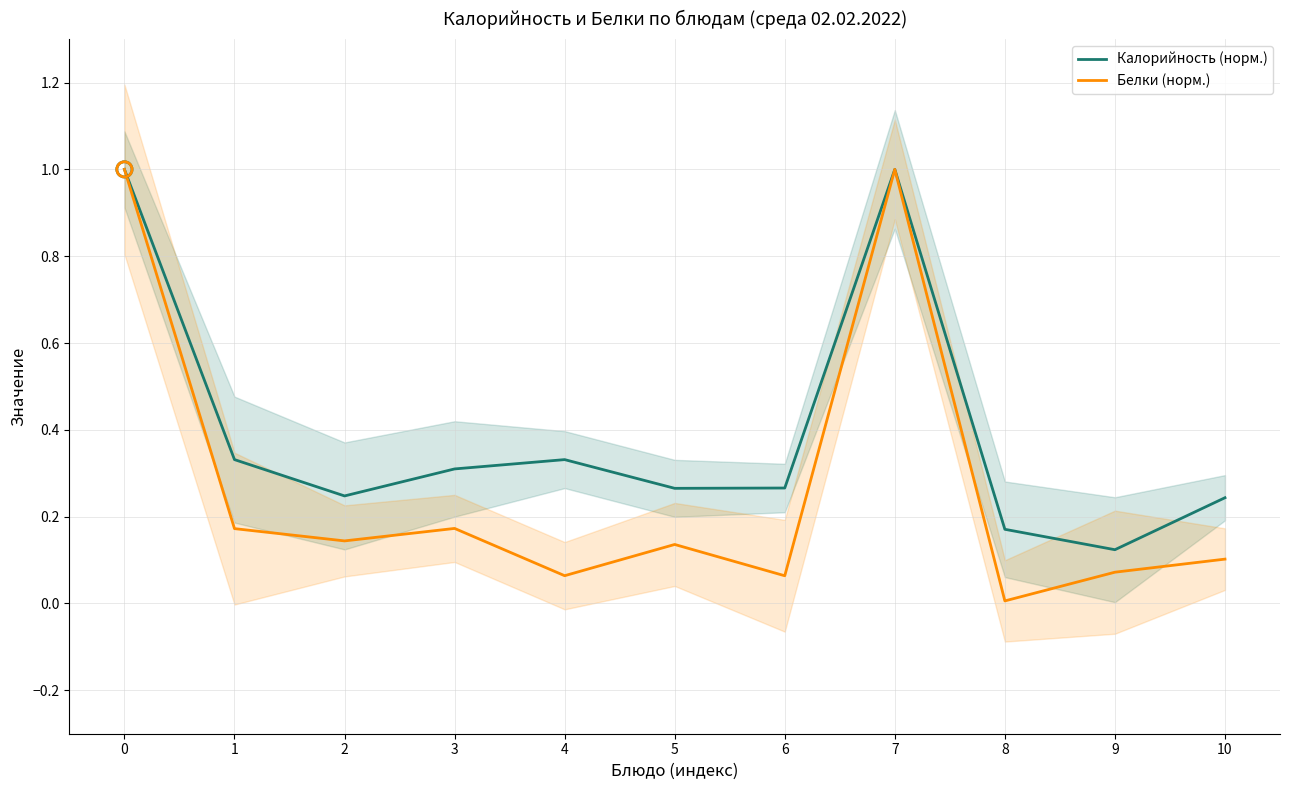

Is the value of Калорийность (норм.) at 3 greater than the value of Белки (норм.) at 9?

Yes